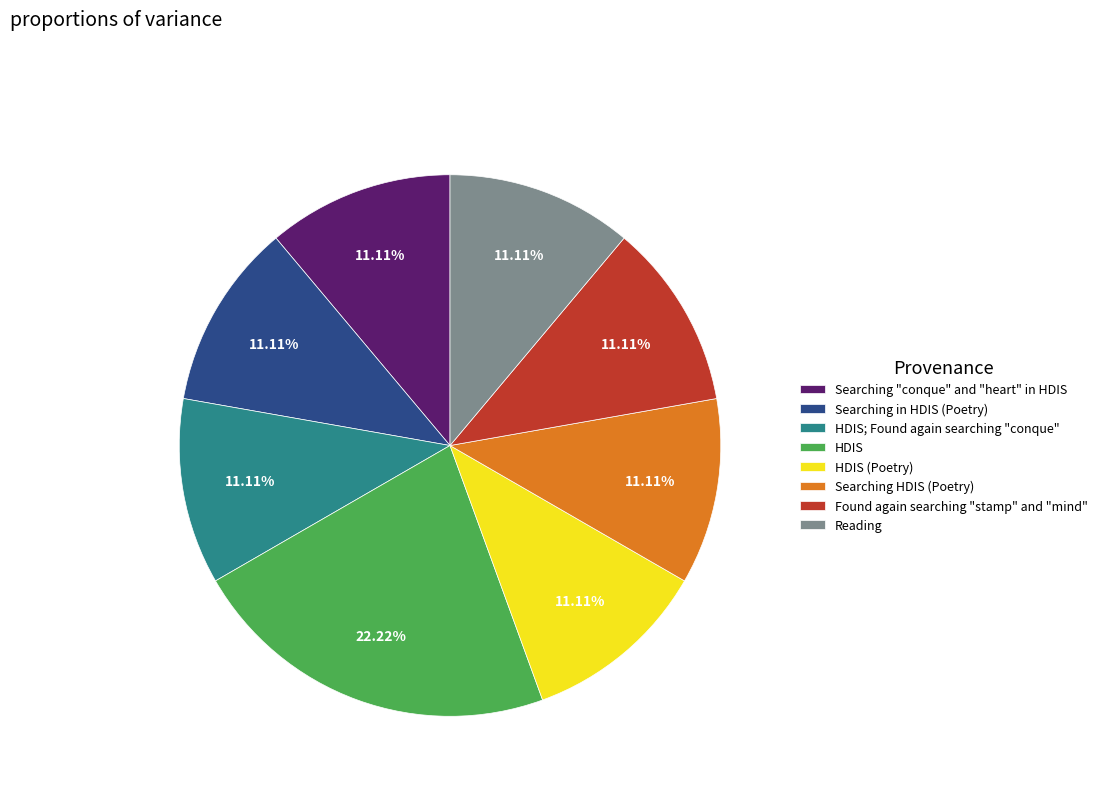

What percentage is the Reading slice, to the nearest percent?

11%